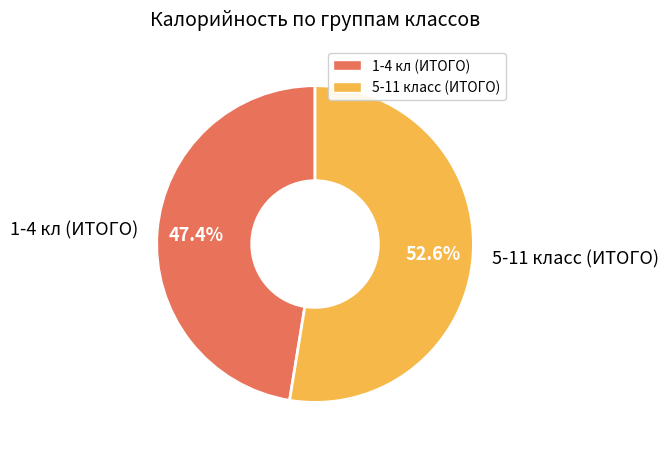

How many segments does this pie chart have?

2